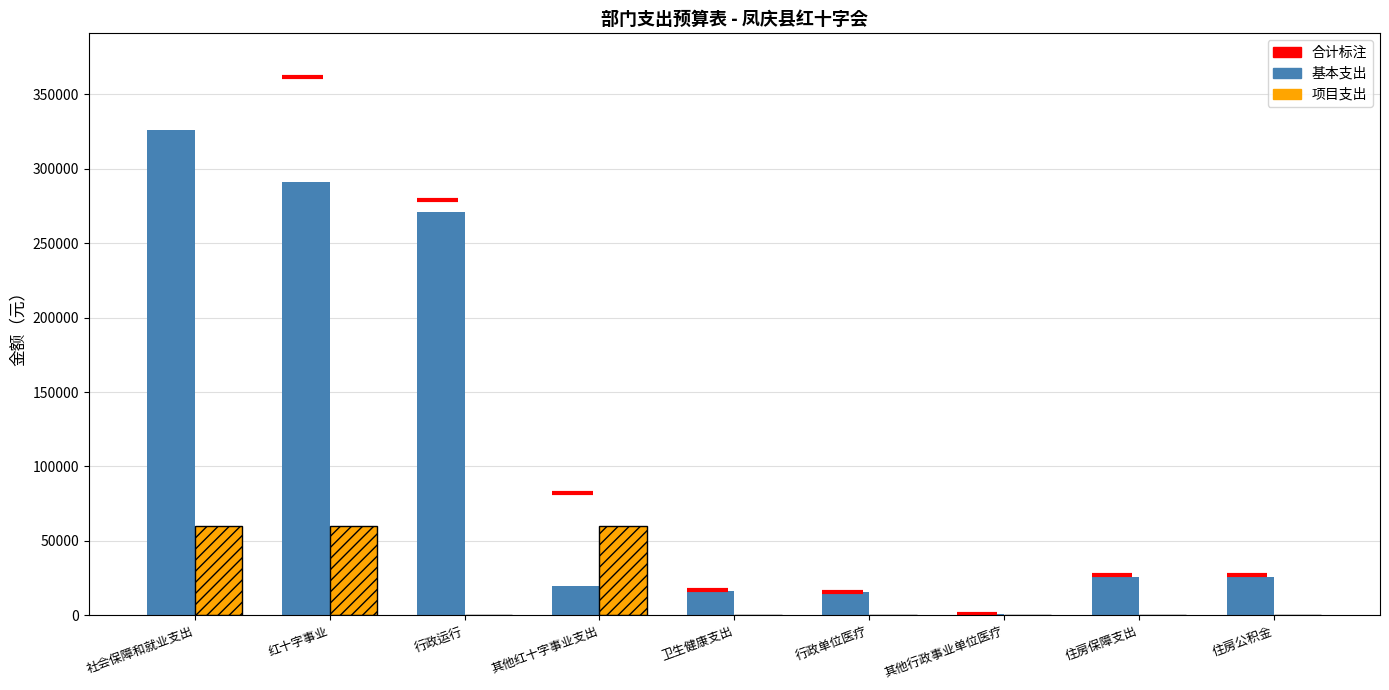

How many values in the 项目支出 series exceed 0?

3